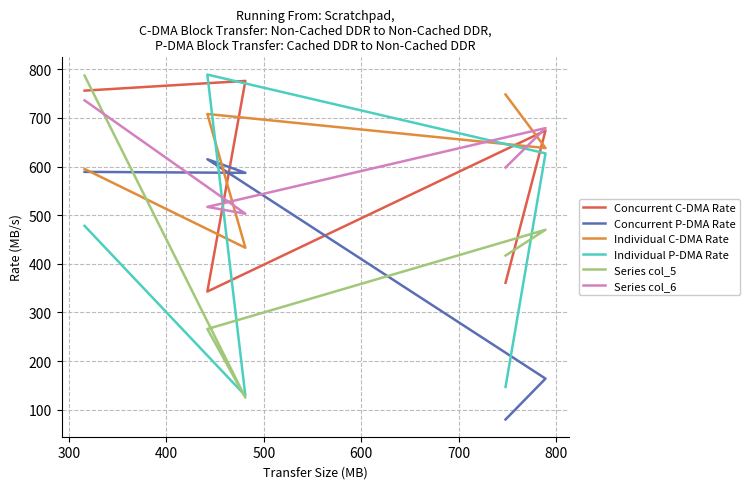

What is the sum of all Concurrent P-DMA Rate values?

2035